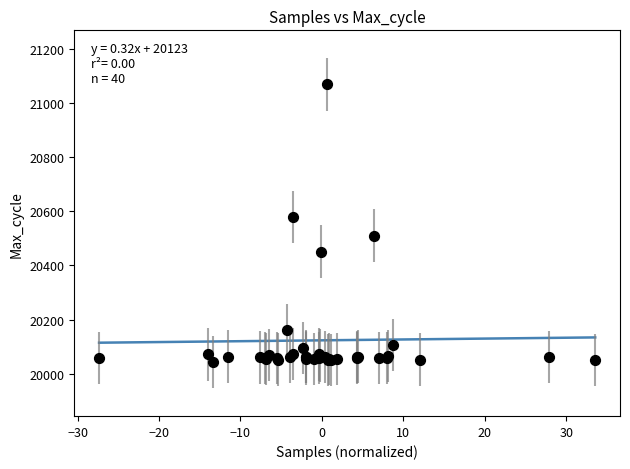

What Y value in the scatter plot is closest to 20556?

20579